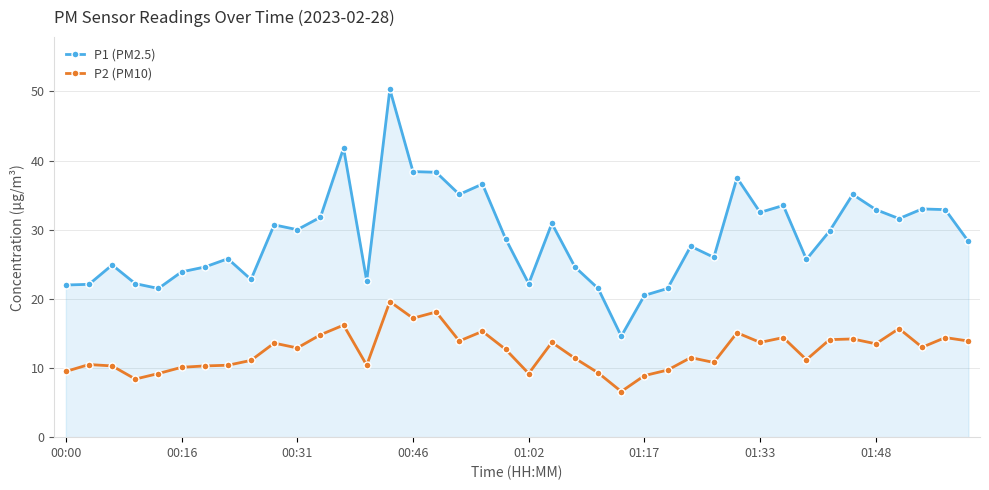

What is the value of the P1 (PM2.5) point at the 38th from the left?

33.0